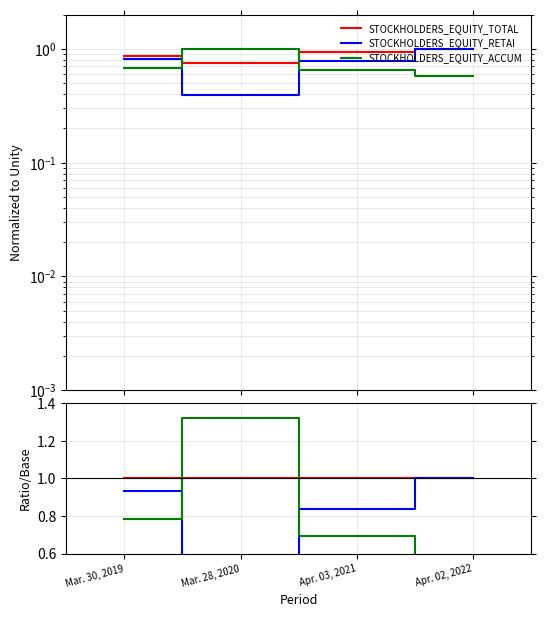

Which series has the largest total across all categories?

Total